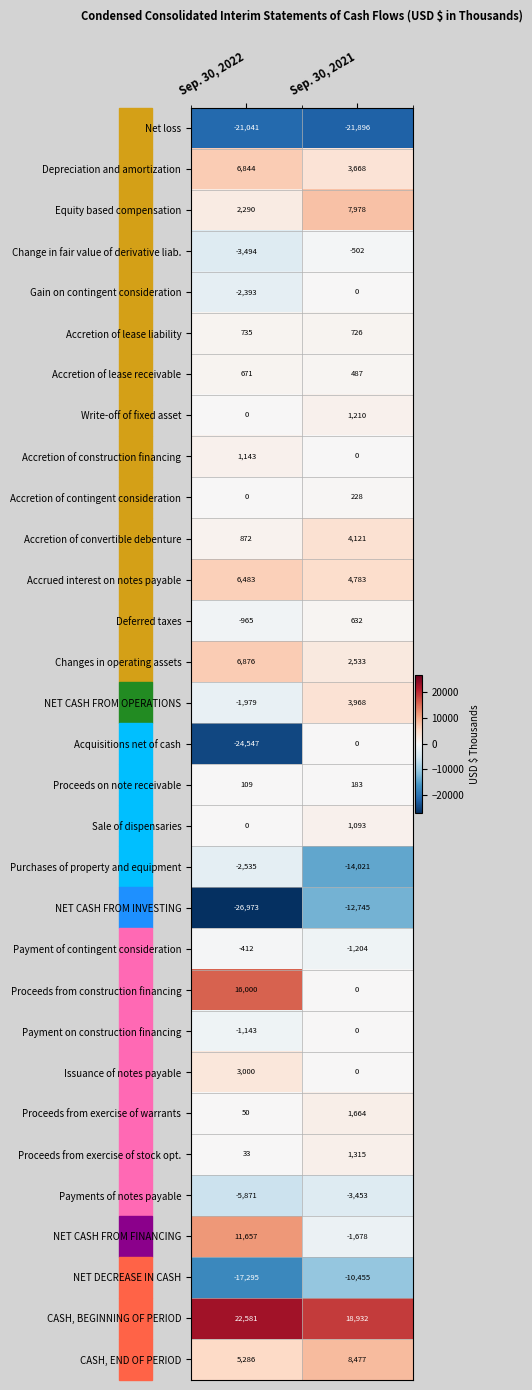

Which series has the largest range (max minus min)?

Acquisitions net of cash